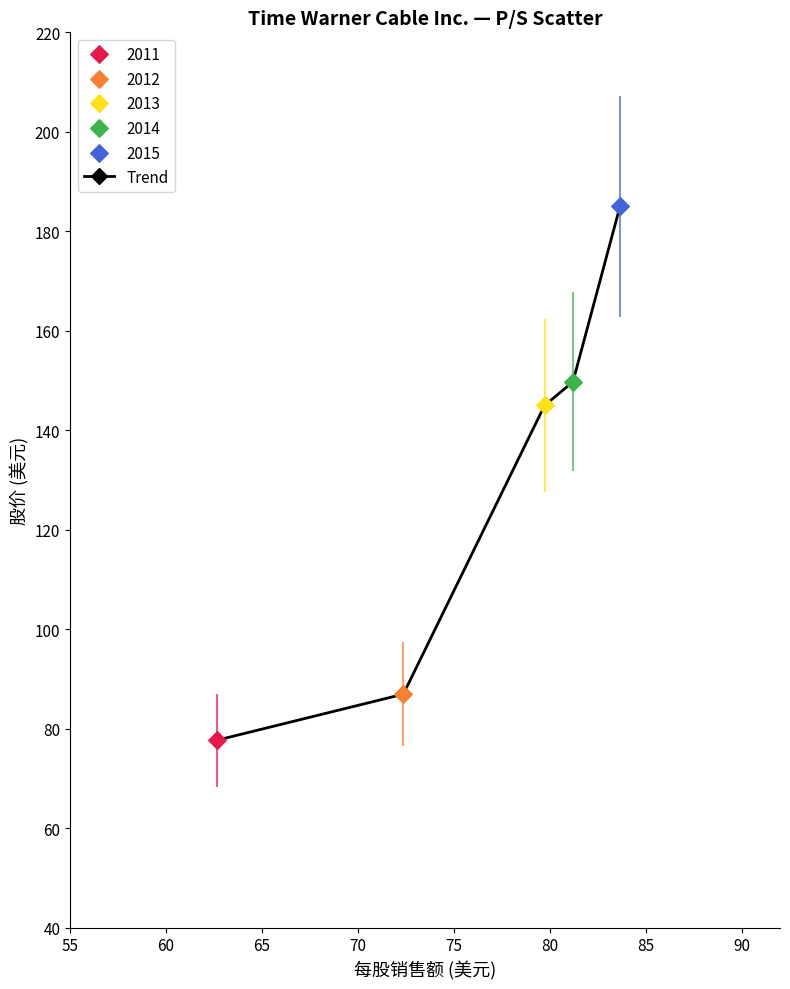

What is the difference between the maximum and minimum values?

107.3